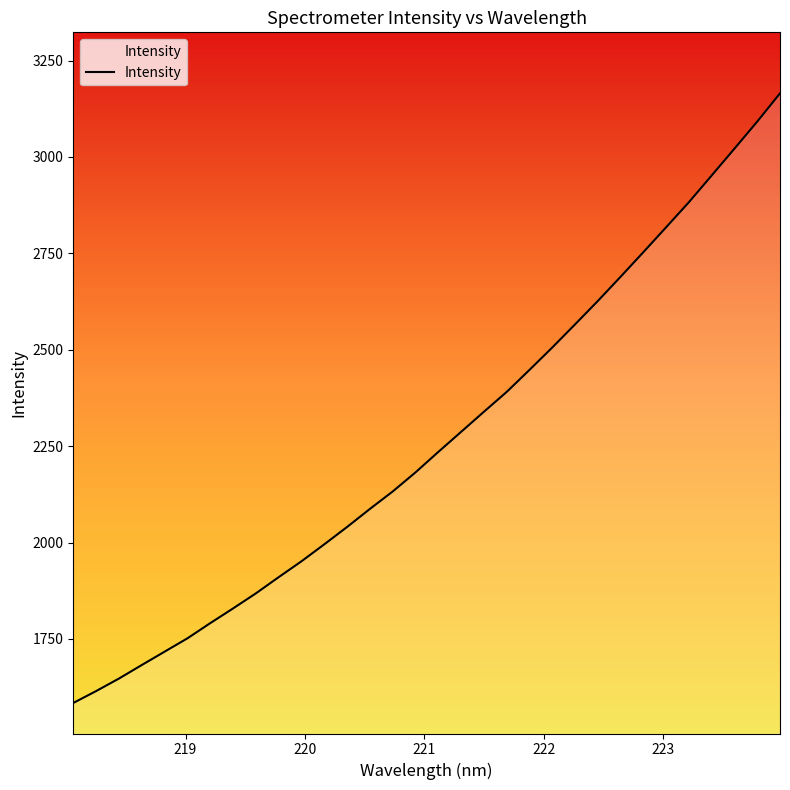

What is the greatest value displayed?

3164.9